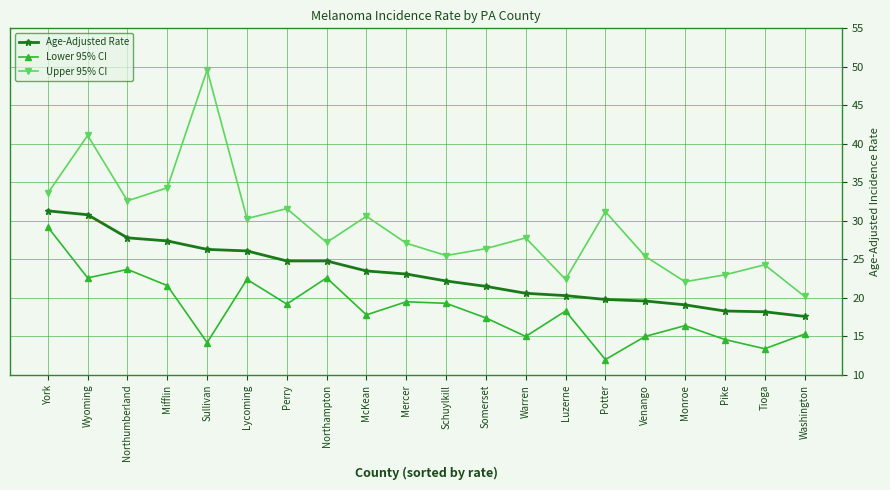

Rank the series at Lycoming from highest to lowest value.

Upper 95% CI, Age-Adjusted Rate, Lower 95% CI